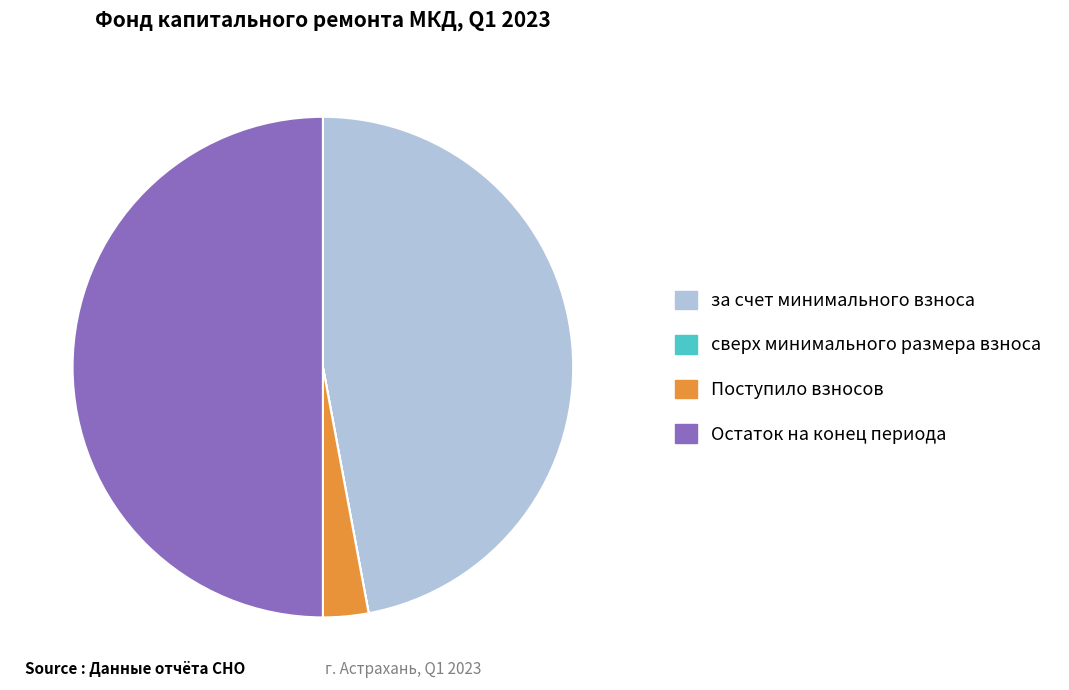

Which has a higher value, Поступило взносов or за счет минимального взноса?

за счет минимального взноса